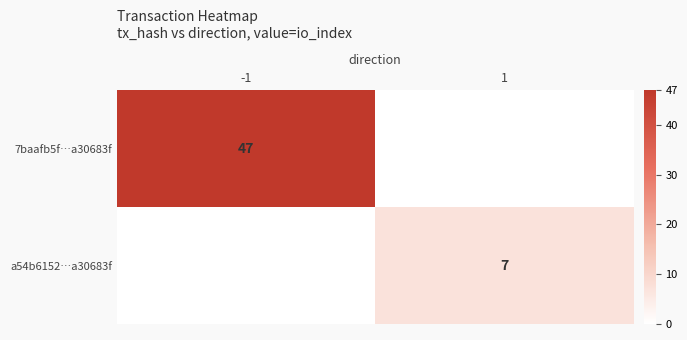

What is the total value across all series at -1?

47